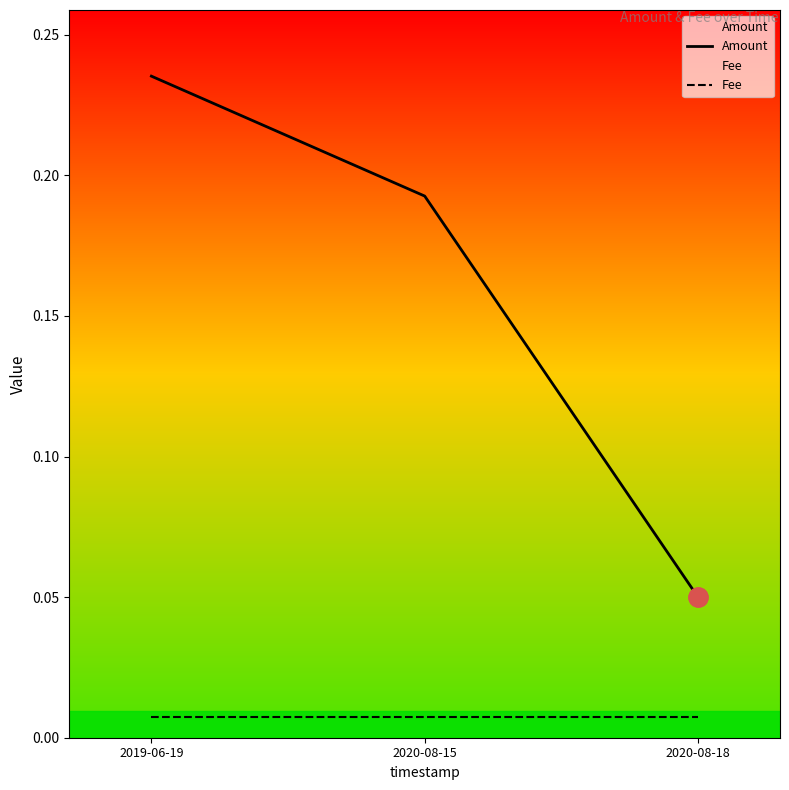

True or false: Amount has a value of 0.3 at 2020-08-15.

False